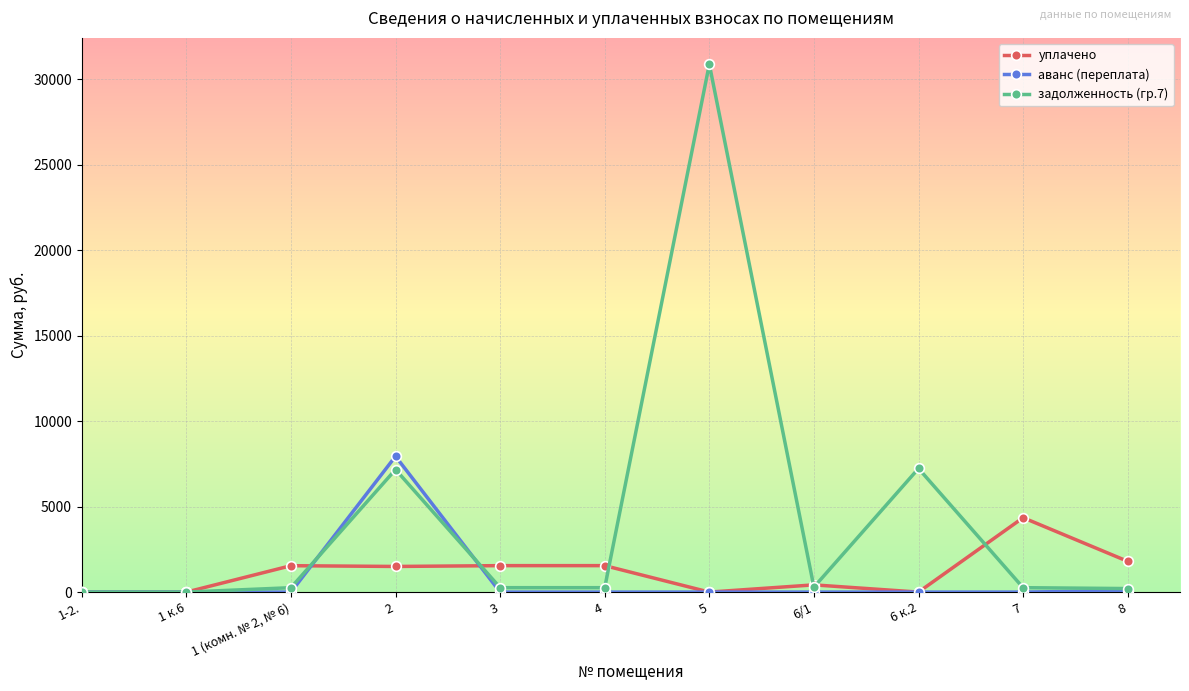

Rank the series by their maximum value, from lowest to highest.

уплачено, аванс (переплата), задолженность (гр.7)